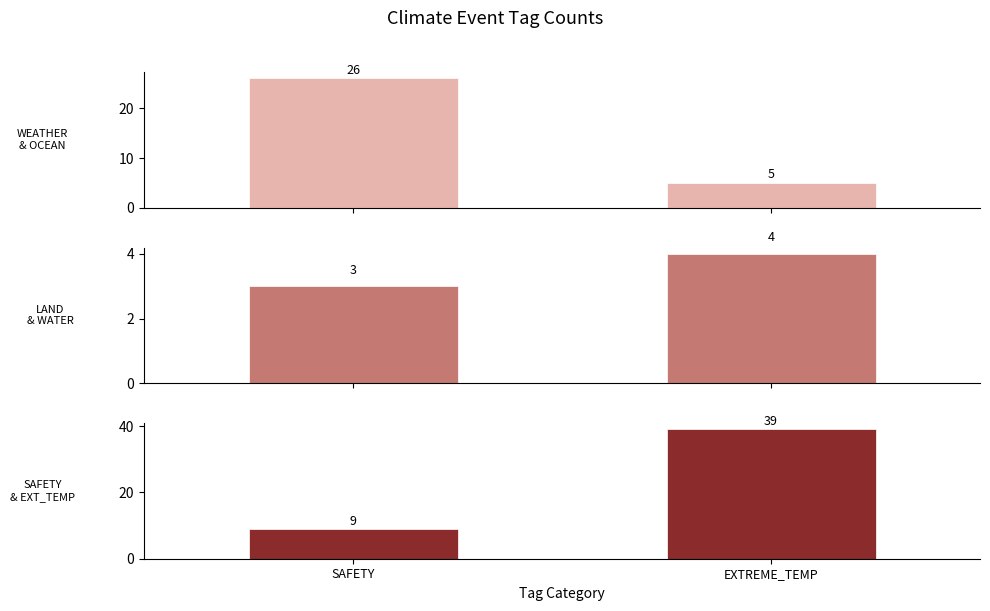

What is the label of the 1st bar from the right?

EXTREME_TEMP